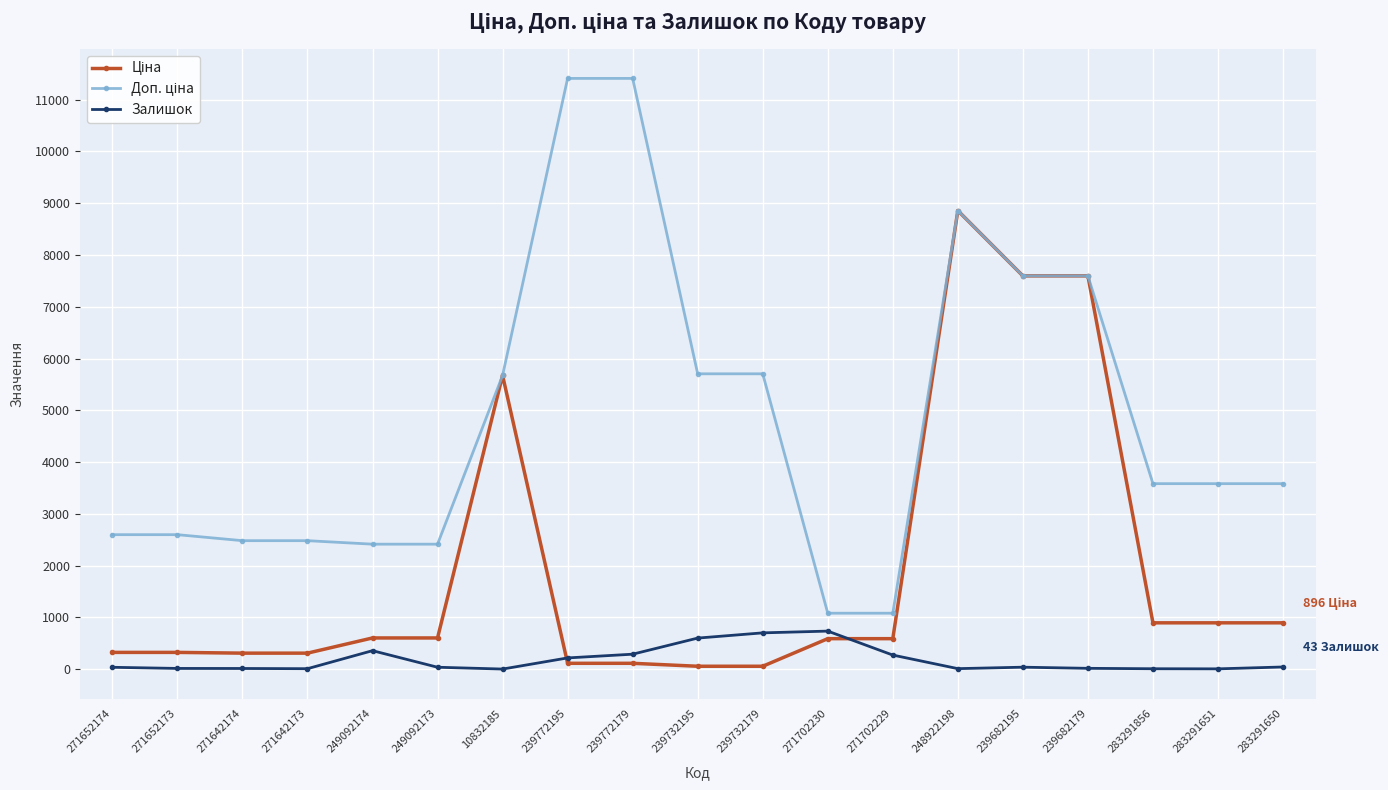

At which category is the sum across all series the highest?

248922198